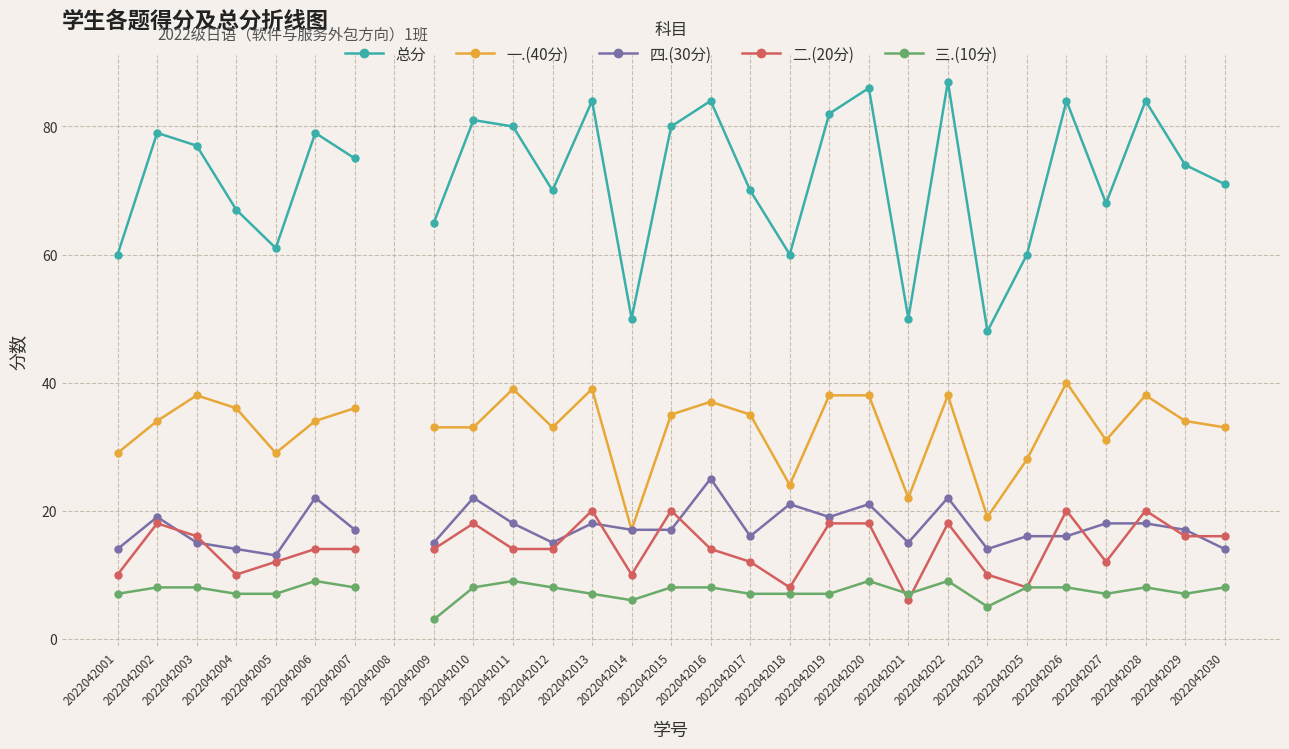

Is it true that 二.(20分) equals 4.8 at 2022042007?

False